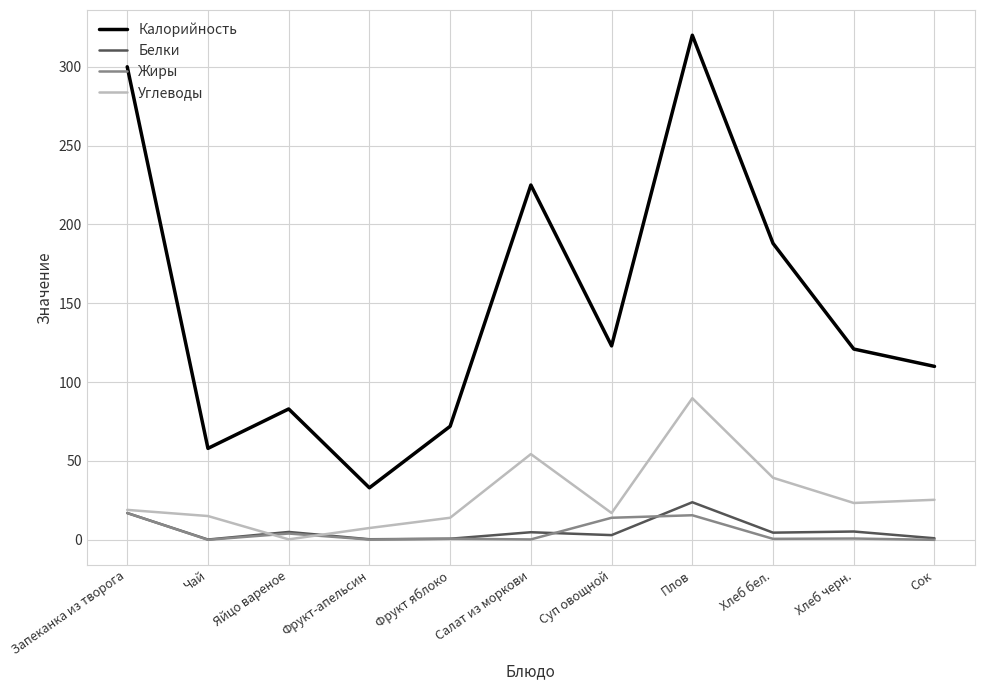

True or false: Жиры has a value of 15.6 at Плов.

True